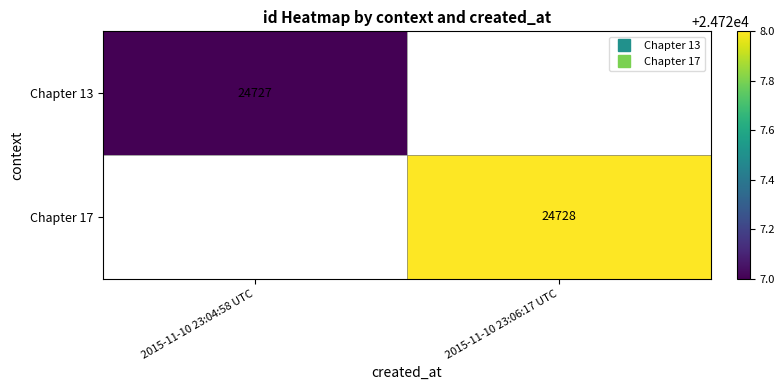

List the series in order of their overall mean, lowest first.

Chapter 13, Chapter 17